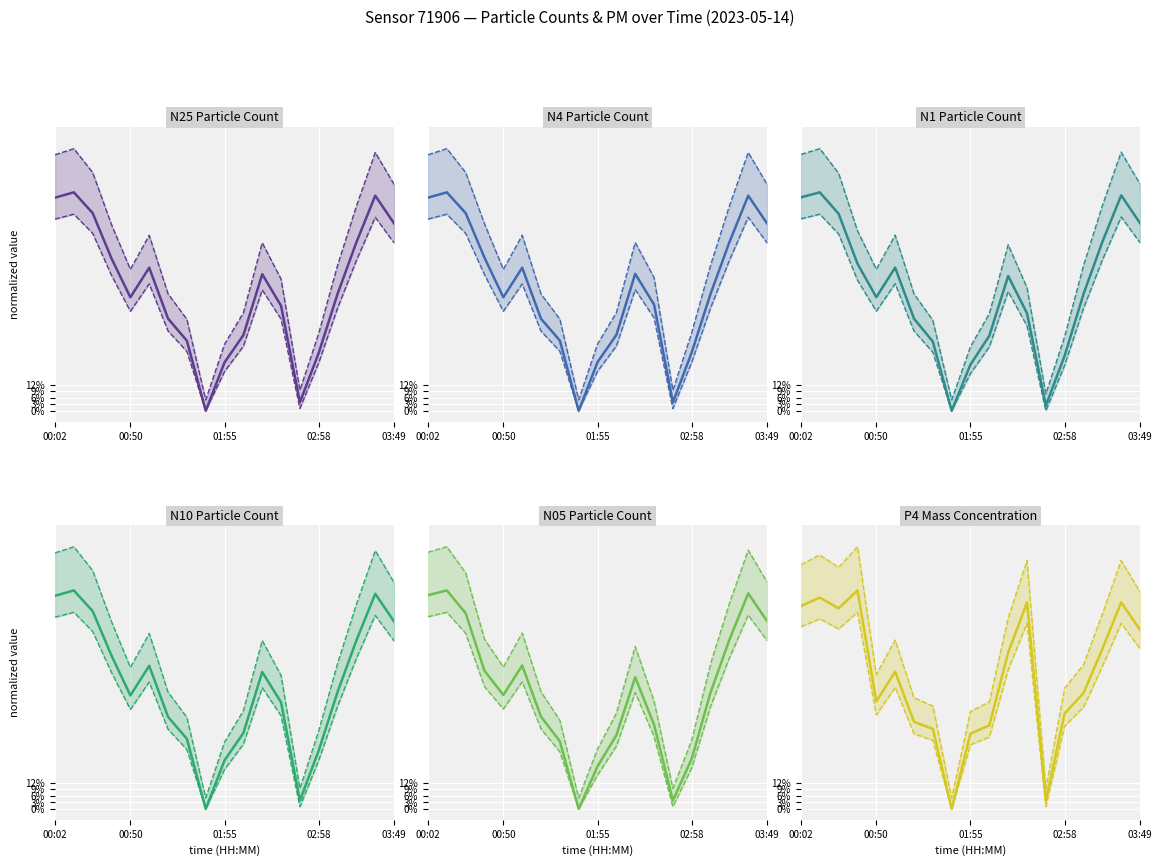

Which series changed the most between 00:02 and 03:36?

P4